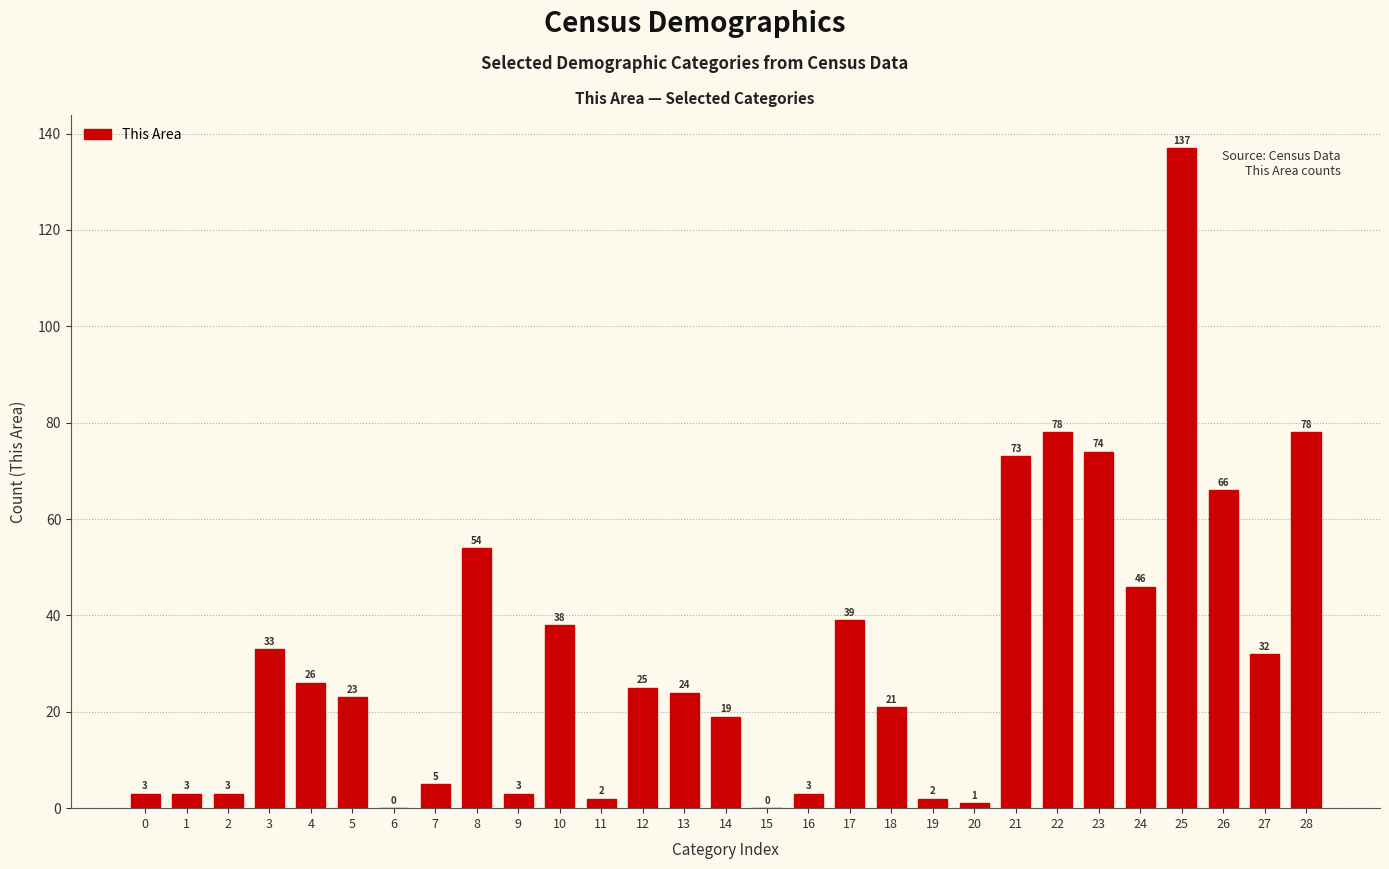

Reading right to left, list all the values displayed in this chart.

28=78	27=32	26=66	25=137	24=46	23=74	22=78	21=73	20=1	19=2	18=21	17=39	16=3	15=0	14=19	13=24	12=25	11=2	10=38	9=3	8=54	7=5	6=0	5=23	4=26	3=33	2=3	1=3	0=3